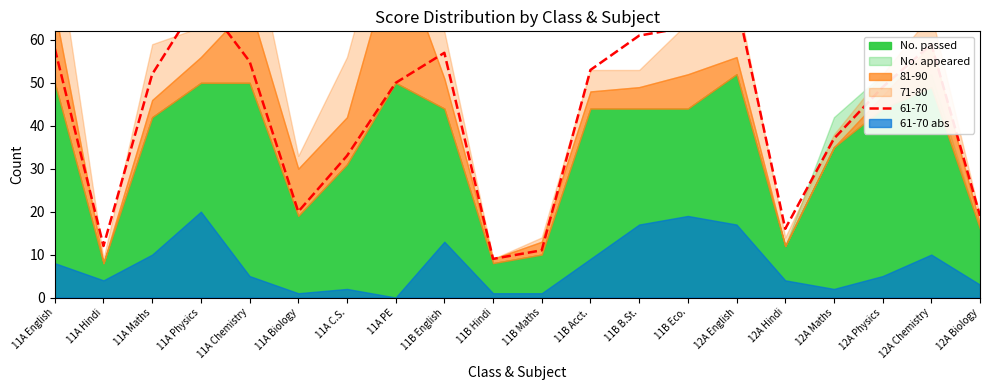

What is the average value of the 81-90 series?

7